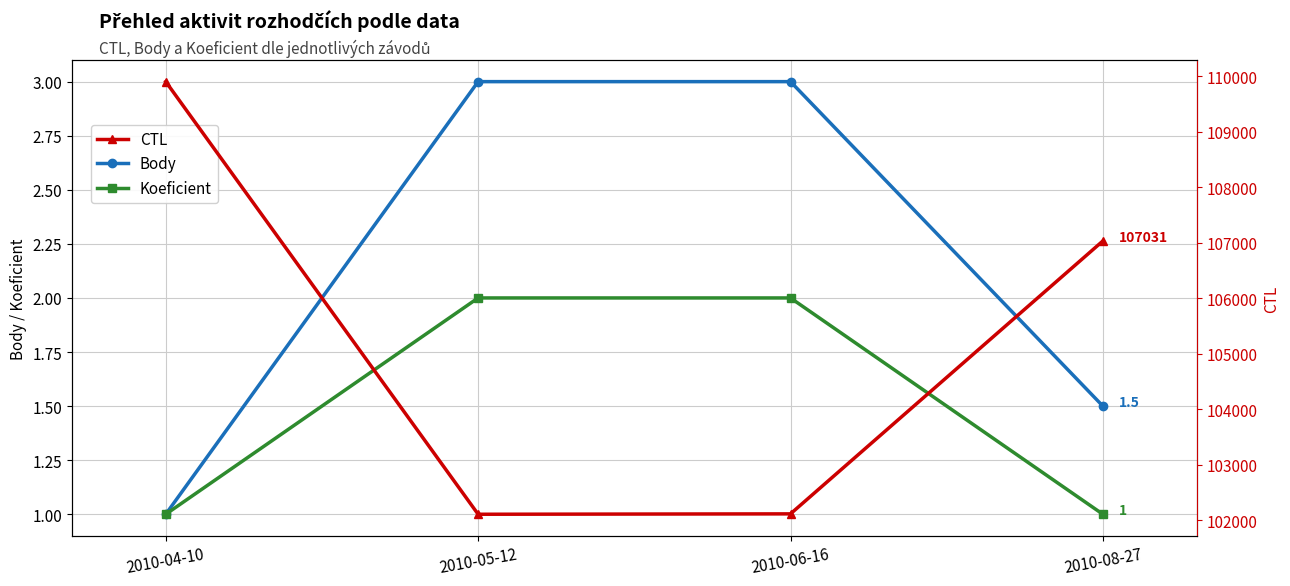

What is the difference between the Body values at 2010-04-10 and 2010-08-27?

0.5